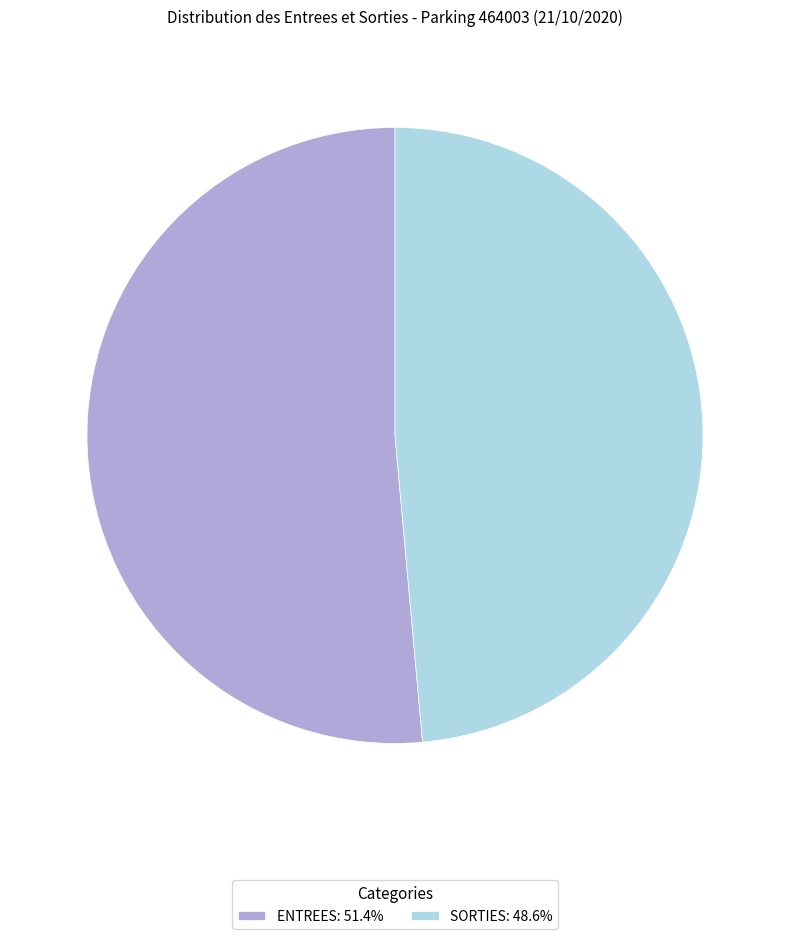

What is the ratio of the value at ENTREES: 51.4% to the value at SORTIES: 48.6%?

1.1